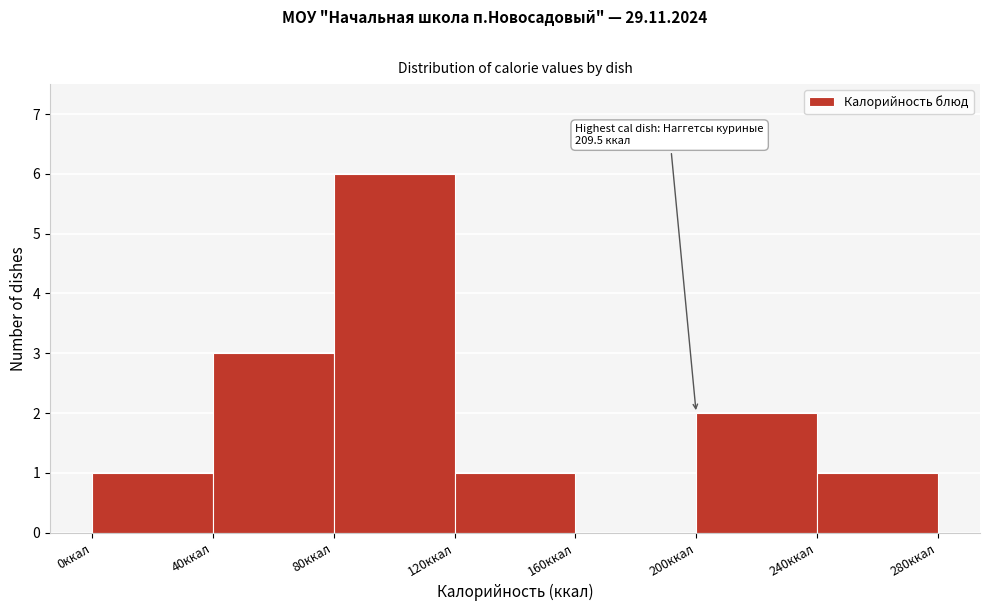

Over which range of the x-axis is the bar tallest?

80 to 120